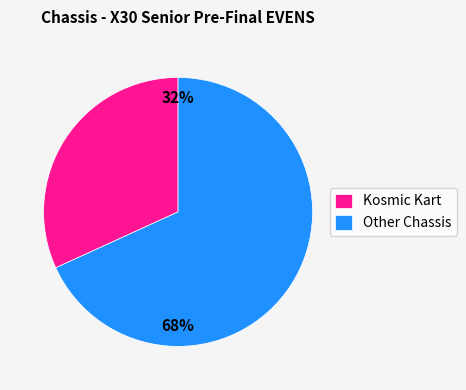

Which slice is the smallest?

Kosmic Kart